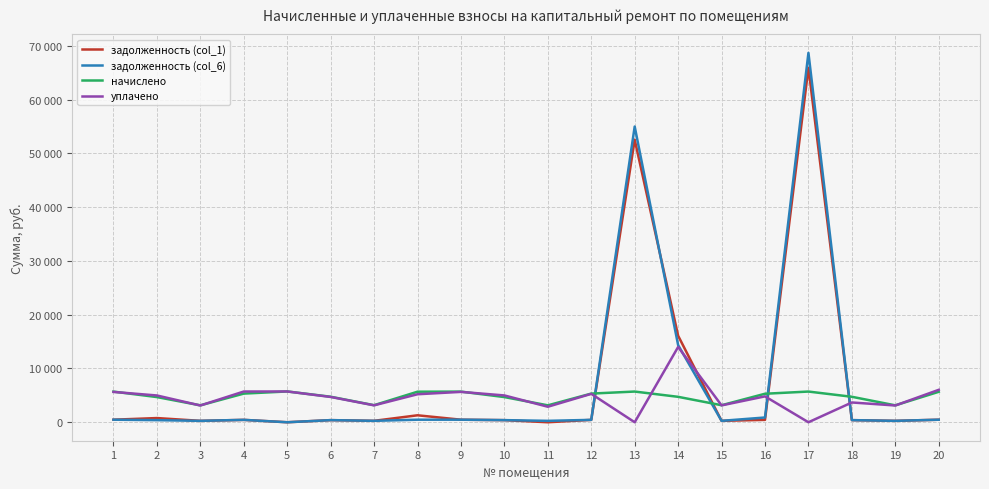

Does the chart display data point markers on the line(s)?

No